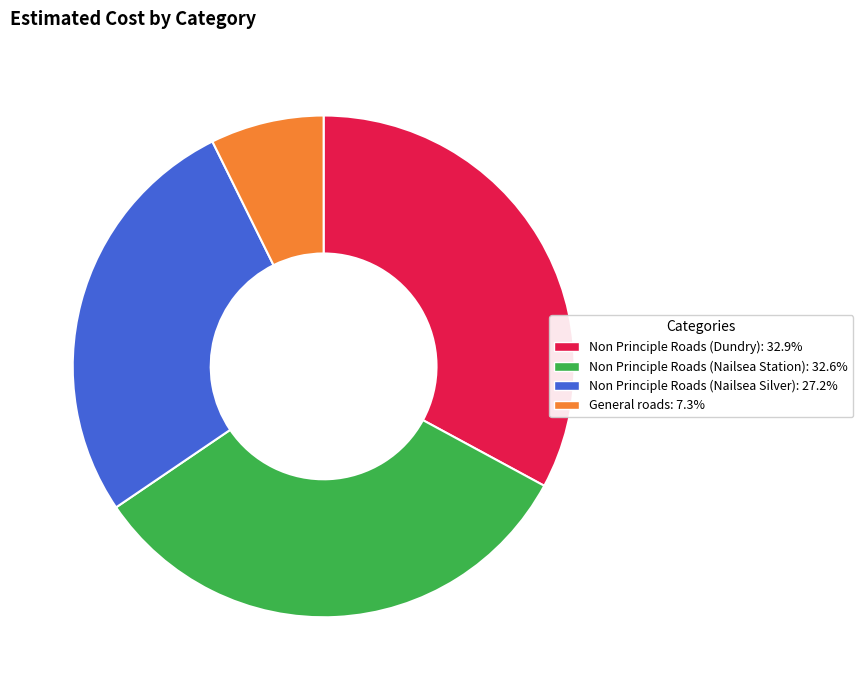

Count the number of slices in the pie.

4